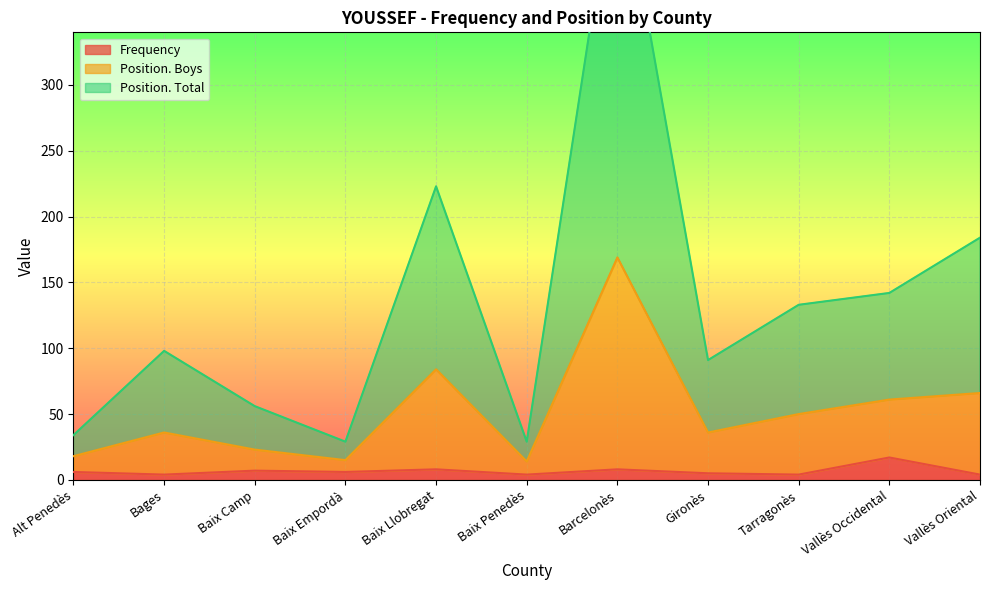

What are all the series names shown in the legend?

Frequency, Position. Total, Position. Boys